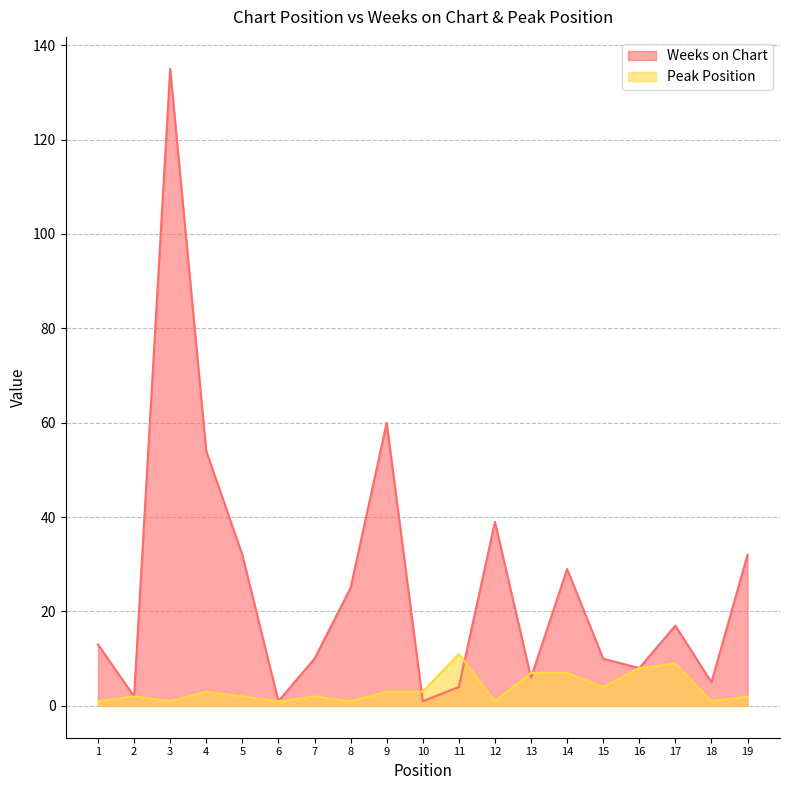

At how many categories does at least one series exceed 70?

1